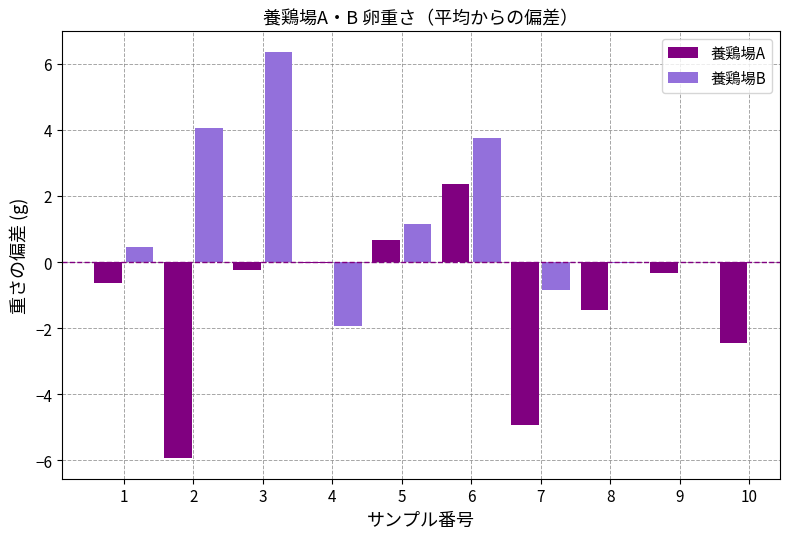

List the labels in order of value, smallest first.

2, 7, 10, 8, 1, 9, 3, 4, 5, 6